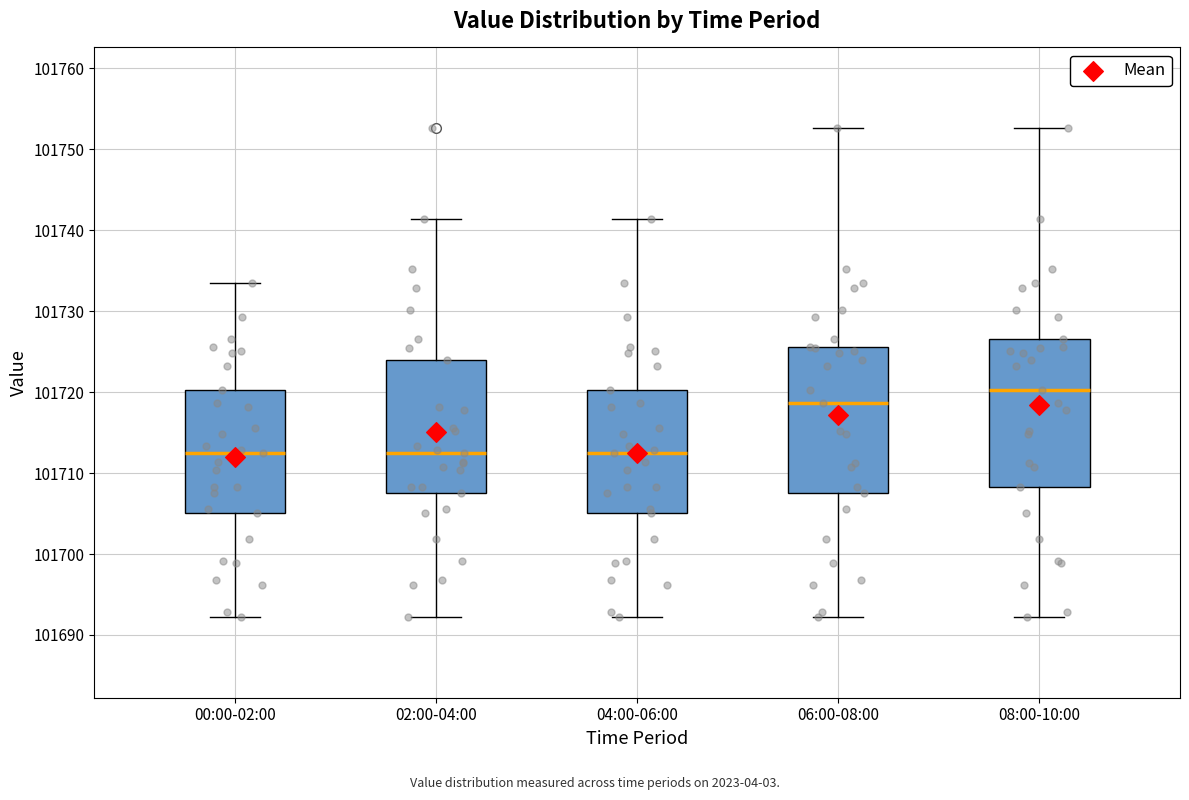

Where is the upper edge of the box for 02:00-04:00 on the y-axis? The values are not printed on the chart, so give them approximately, as read against the axis.

101724